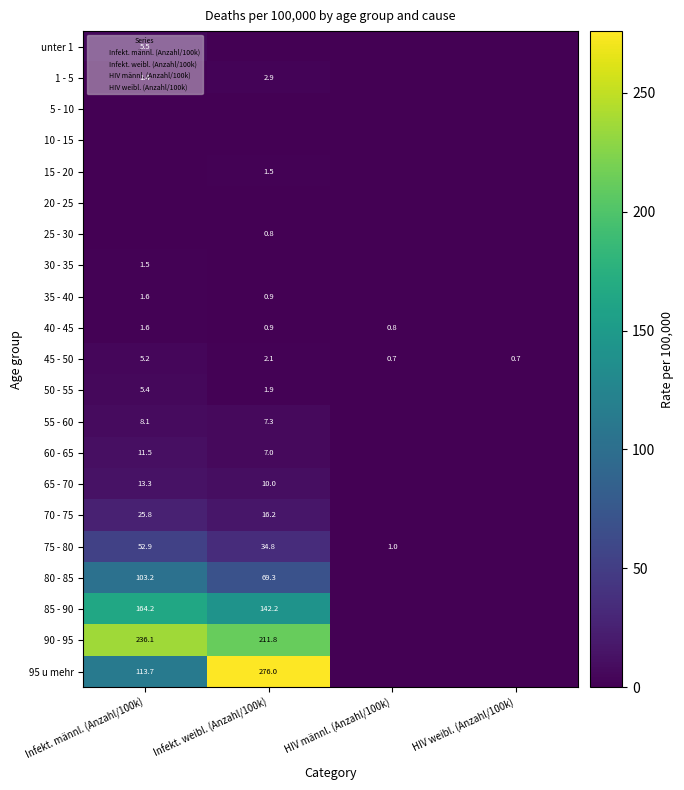

The value of unter 1 at Infekt. weibl. (Anzahl/100k) is 2.5. True or false?

False